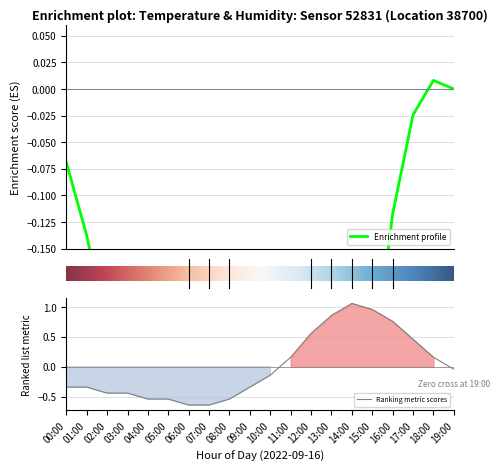

What is the difference between the values at 10:00 and 16:00?

0.9